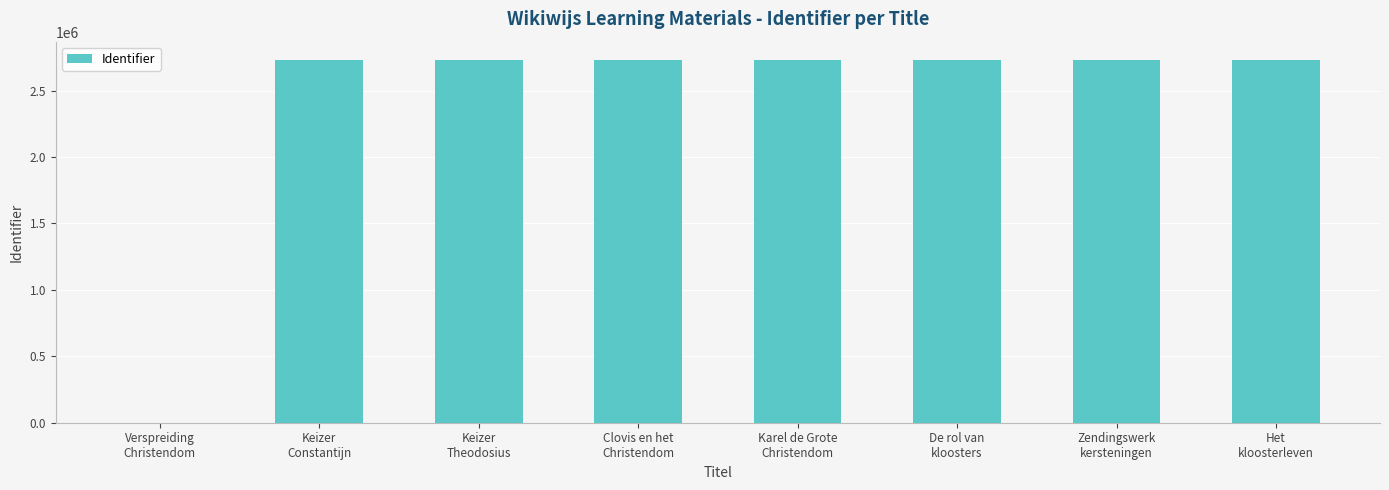

What is the change in value from Karel de Grote
Christendom to De rol van
kloosters?

+10